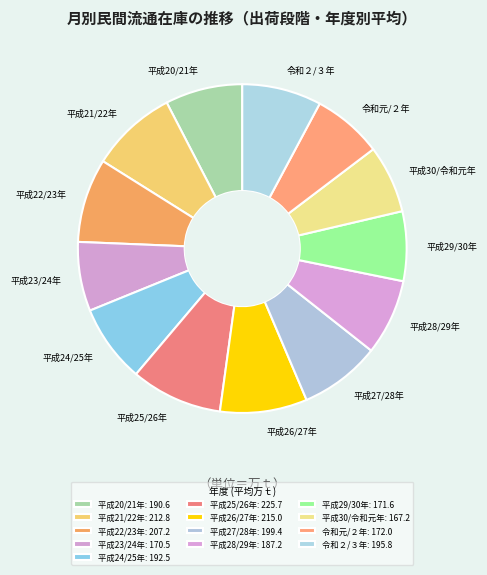

How many slices are in this pie chart?

13